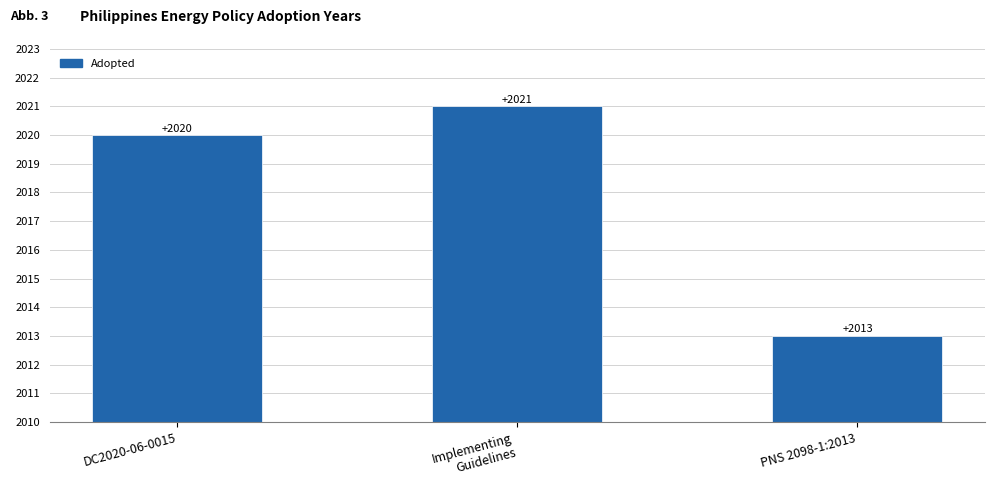

Read the value at DC2020-06-0015.

2020